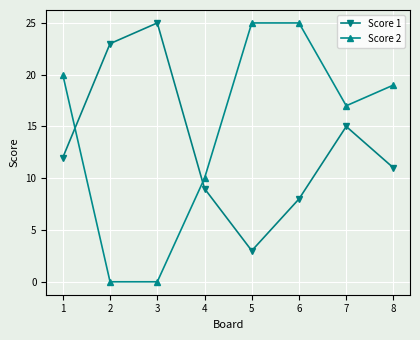

What is the difference between the second highest and minimum values in the Score 2 series?

25